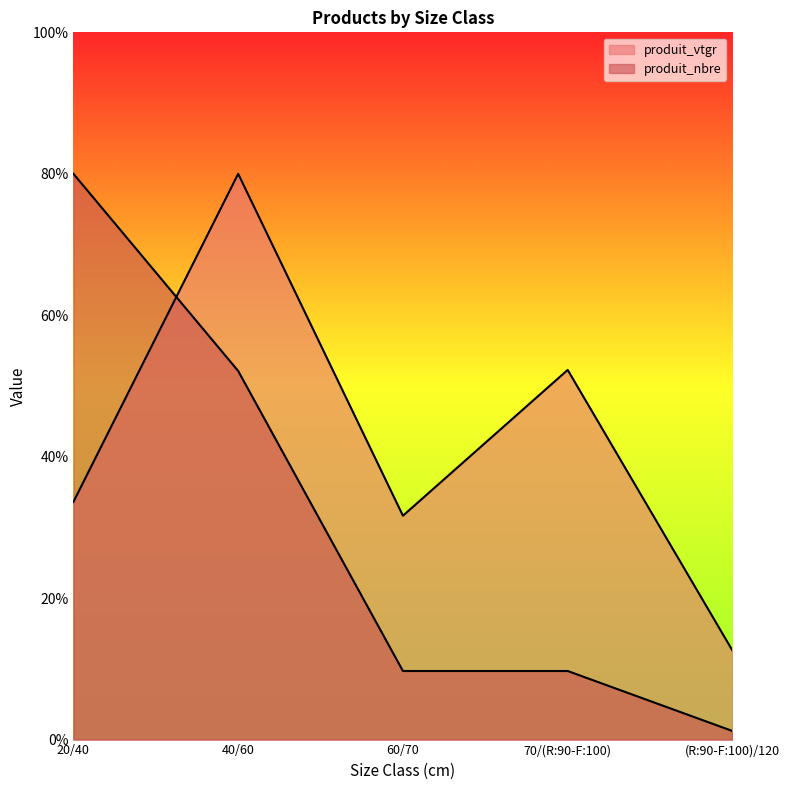

Rank the series by their average value, from highest to lowest.

produit_vtgr, produit_nbre